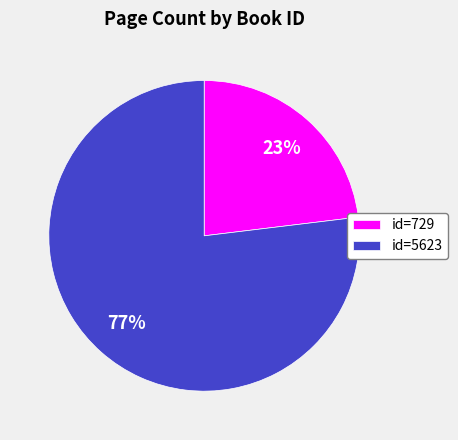

Is there any slice that represents more than half of the pie?

Yes